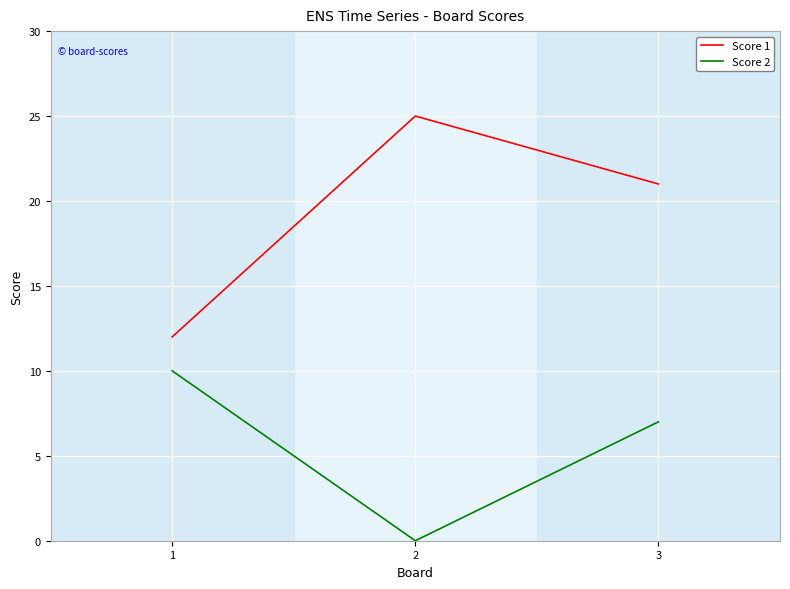

Is it true that Score 2 equals 10 at 3?

False